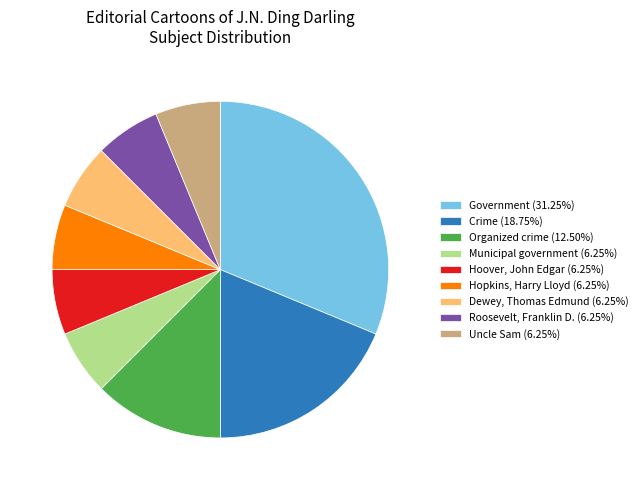

How many slices are in this pie chart?

9